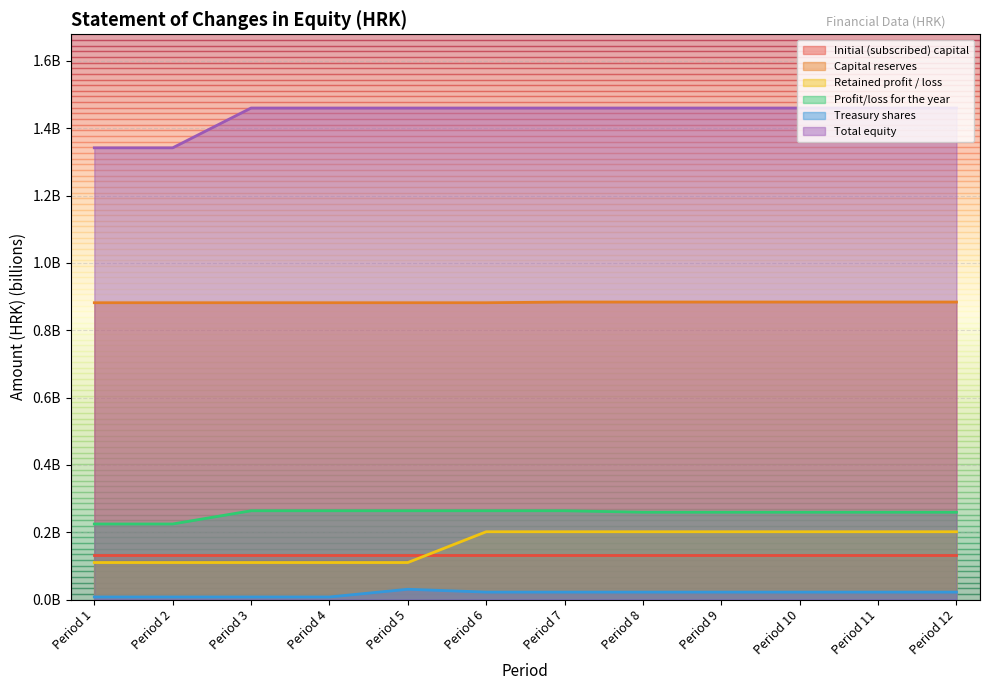

True or false: Retained profit / loss has a value of 0.1 at Period 3.

True